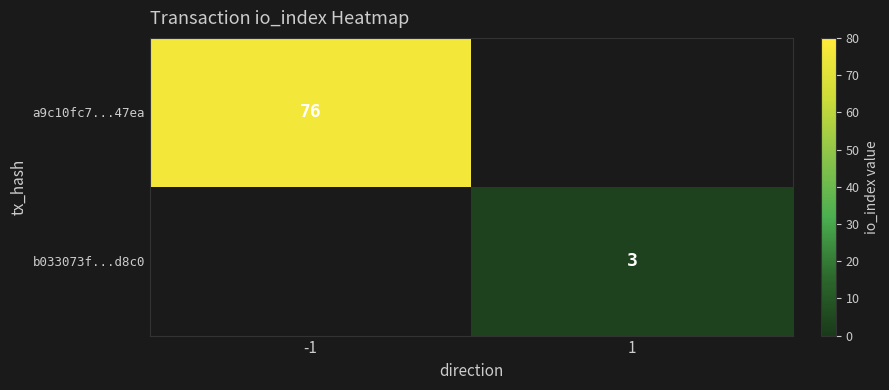

How many categories are shown in the chart?

2